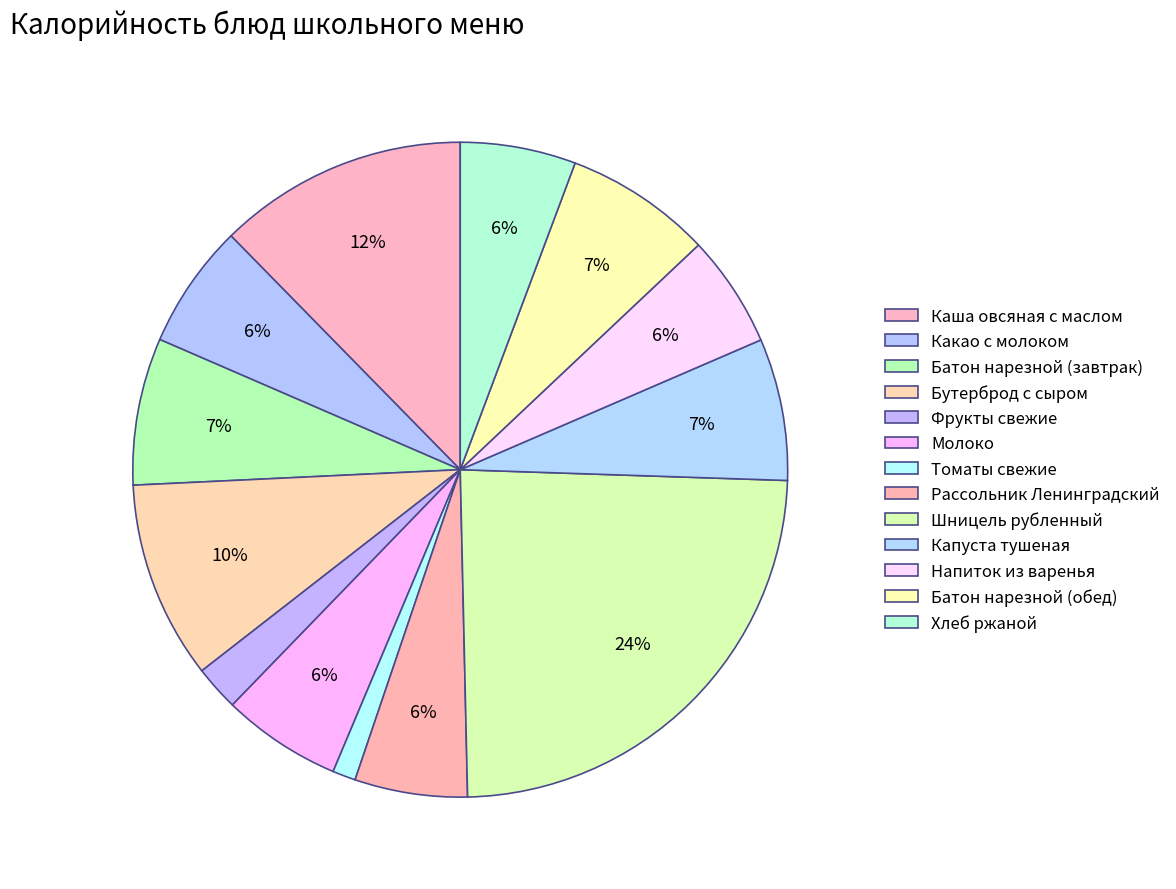

What percentage do Рассольник Ленинградский and Шницель рубленный together represent?

29.7%